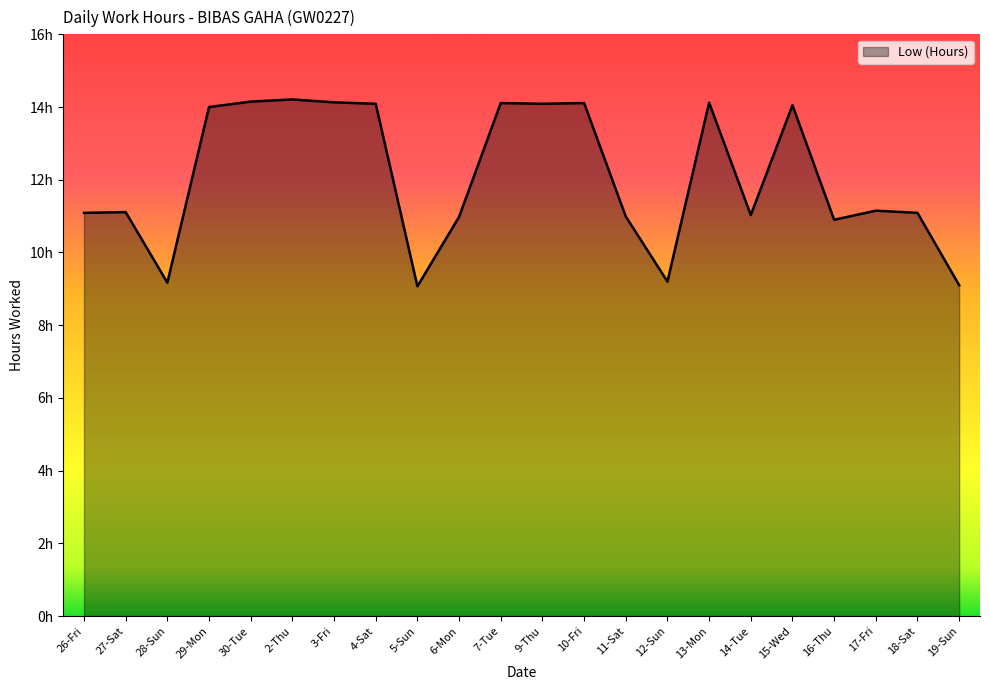

What is the minimum value shown in the chart?

9.1